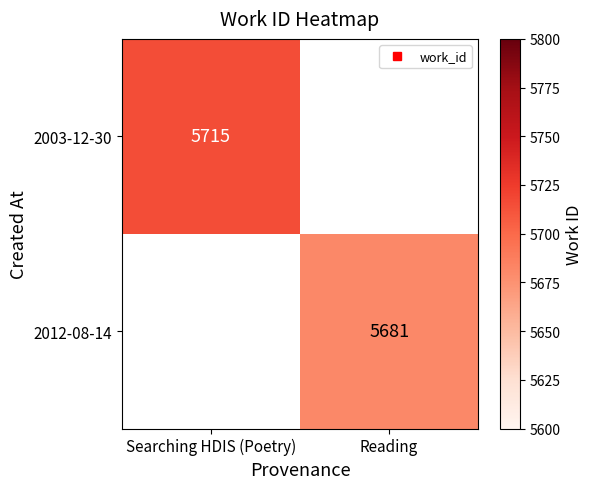

Is it true that 2012-08-14 equals 10026.9 at Reading?

False